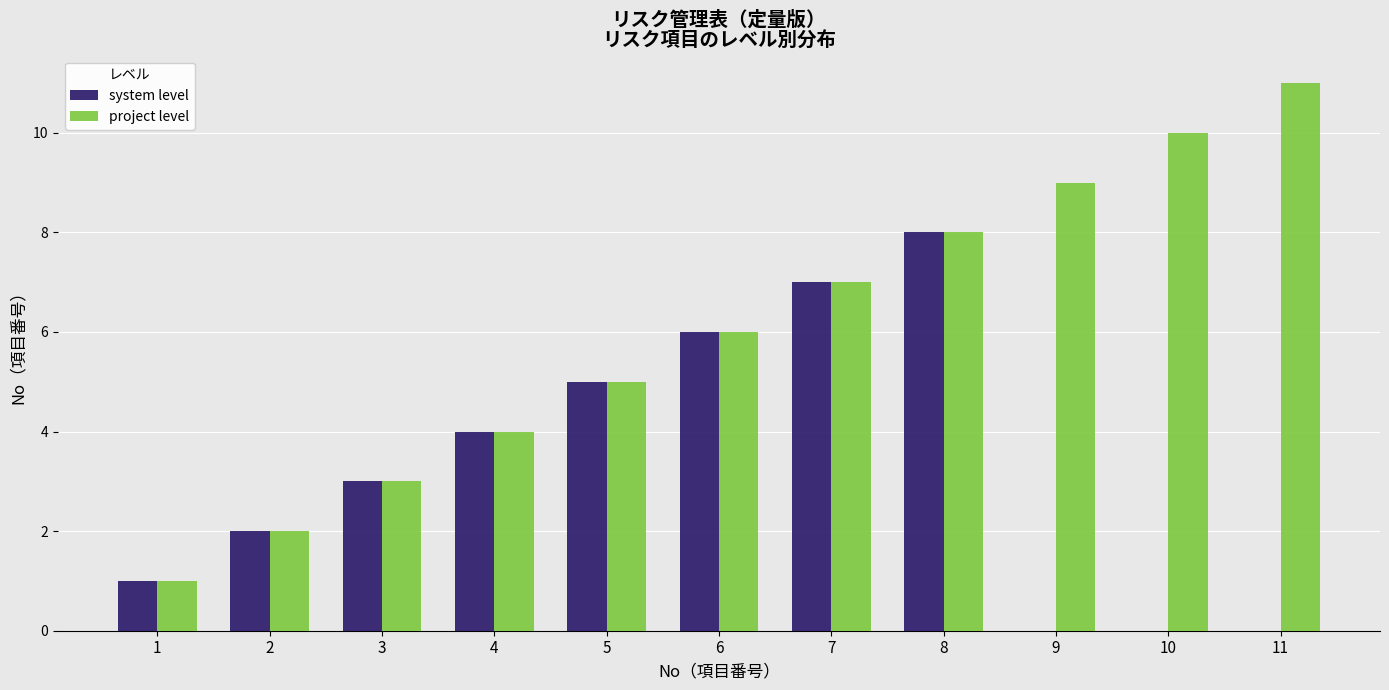

What is the total value across all series at 5?

10